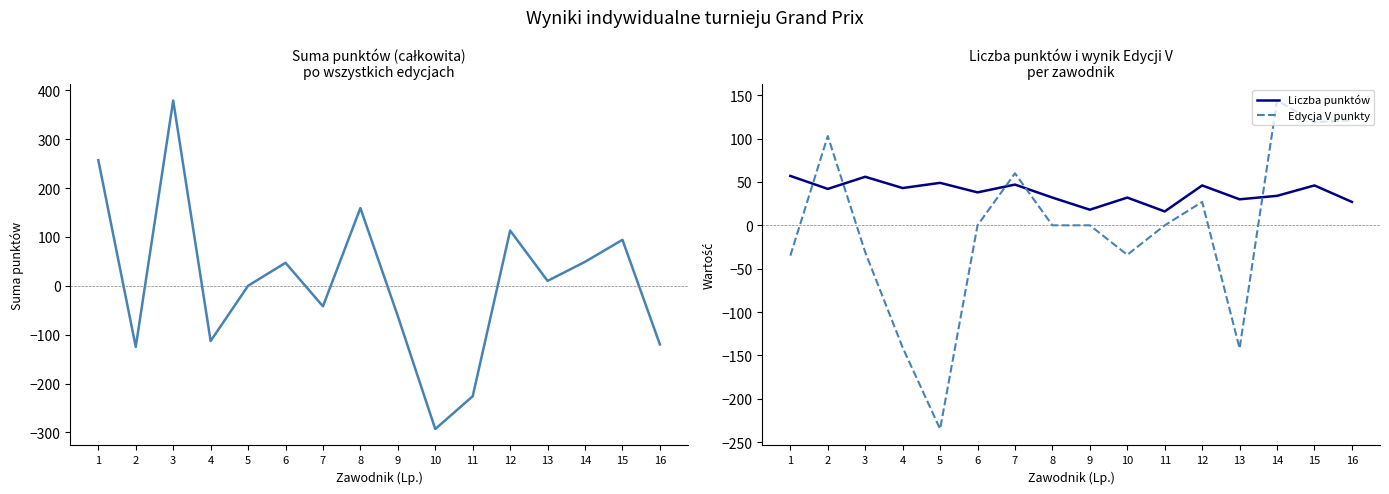

At which category does Suma punktów reach its first local valley?

2